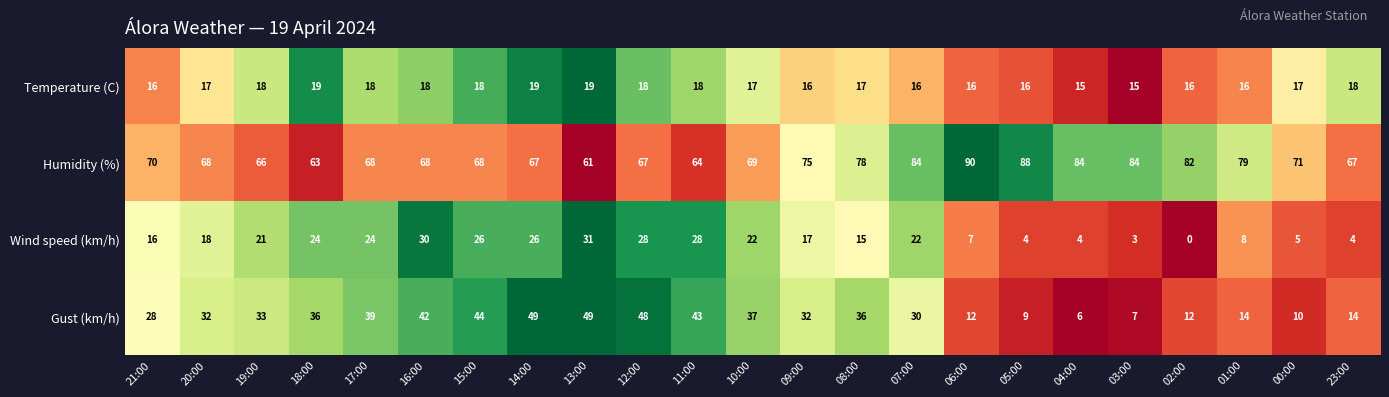

The value of Temperature (C) at 23:00 is 10. True or false?

False